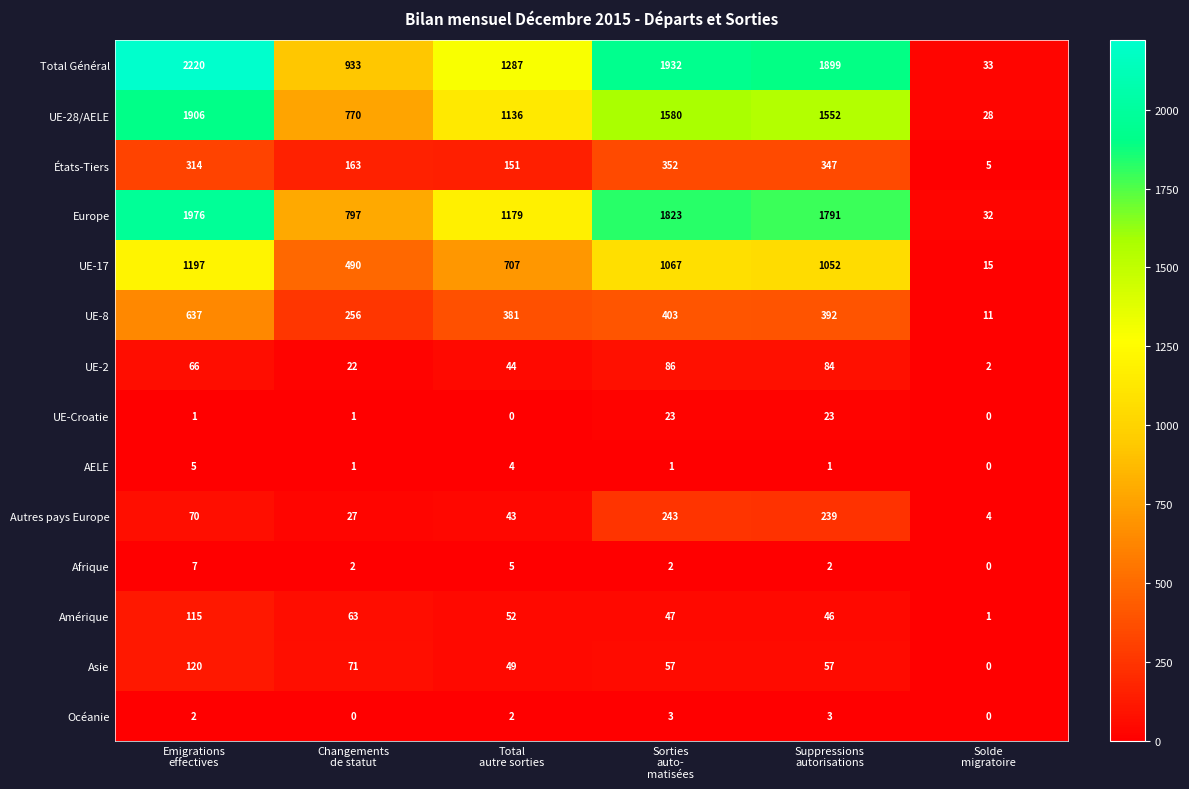

Rank the series by their maximum value, from highest to lowest.

Total Général, Europe, UE-28/AELE, UE-17, UE-8, États-Tiers, Autres pays Europe, Asie, Amérique, UE-2, UE-Croatie, Afrique, AELE, Océanie